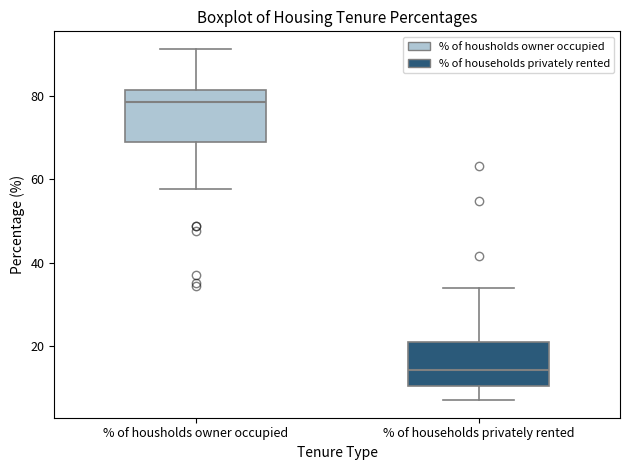

Which box's median line is the highest?

% of housholds owner occupied